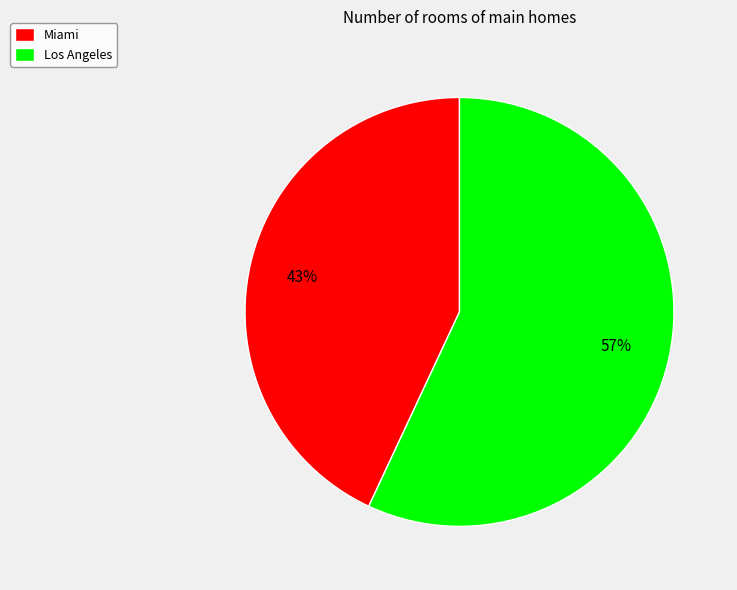

Combined, do Los Angeles and Miami account for over 50%?

Yes